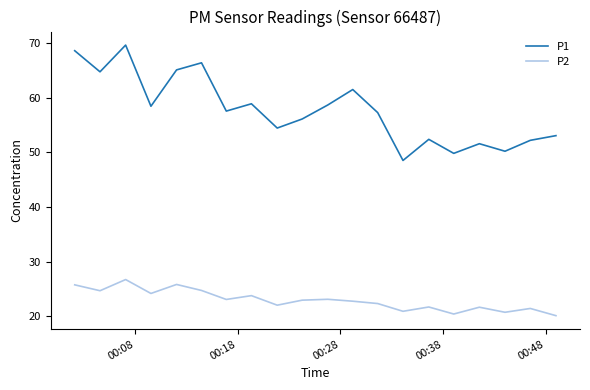

Which series has the largest range (max minus min)?

P1